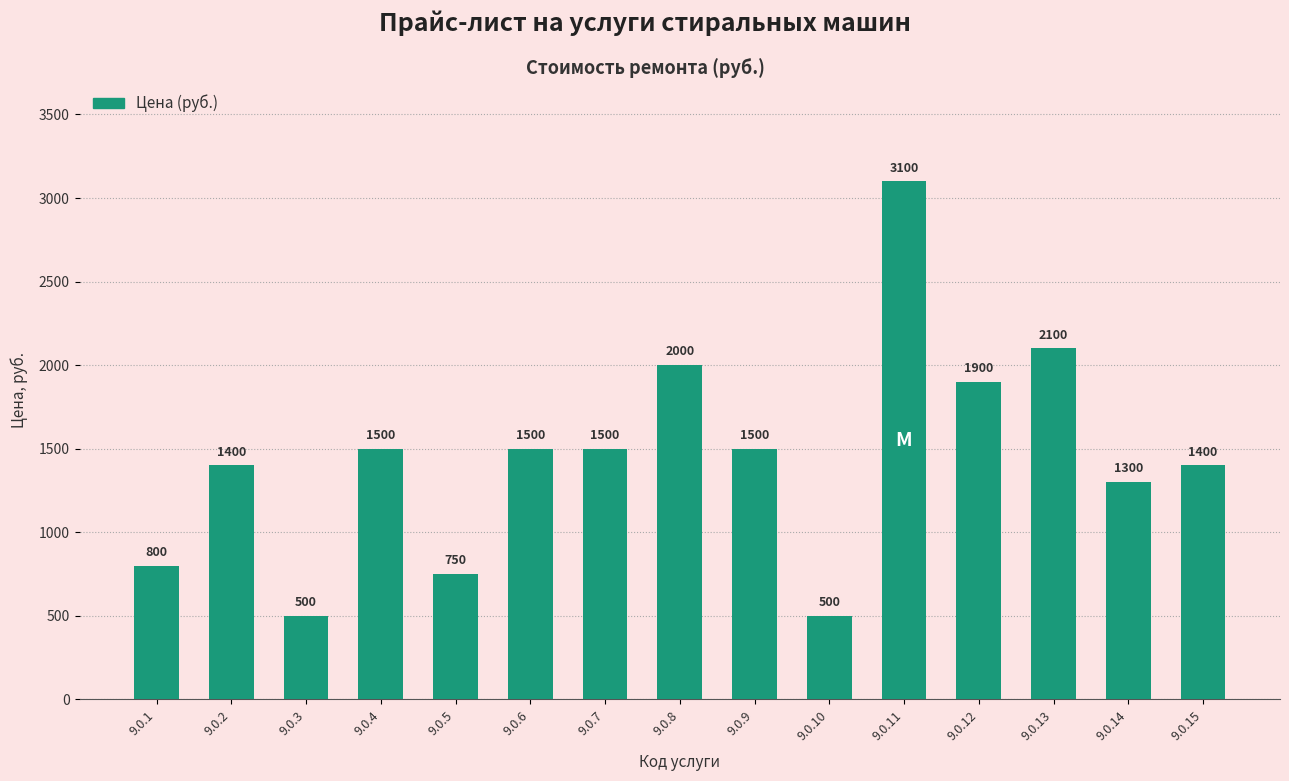

Reading left to right, transcribe all the data shown in this chart.

800	1400	500	1500	750	1500	1500	2000	1500	500	3100	1900	2100	1300	1400